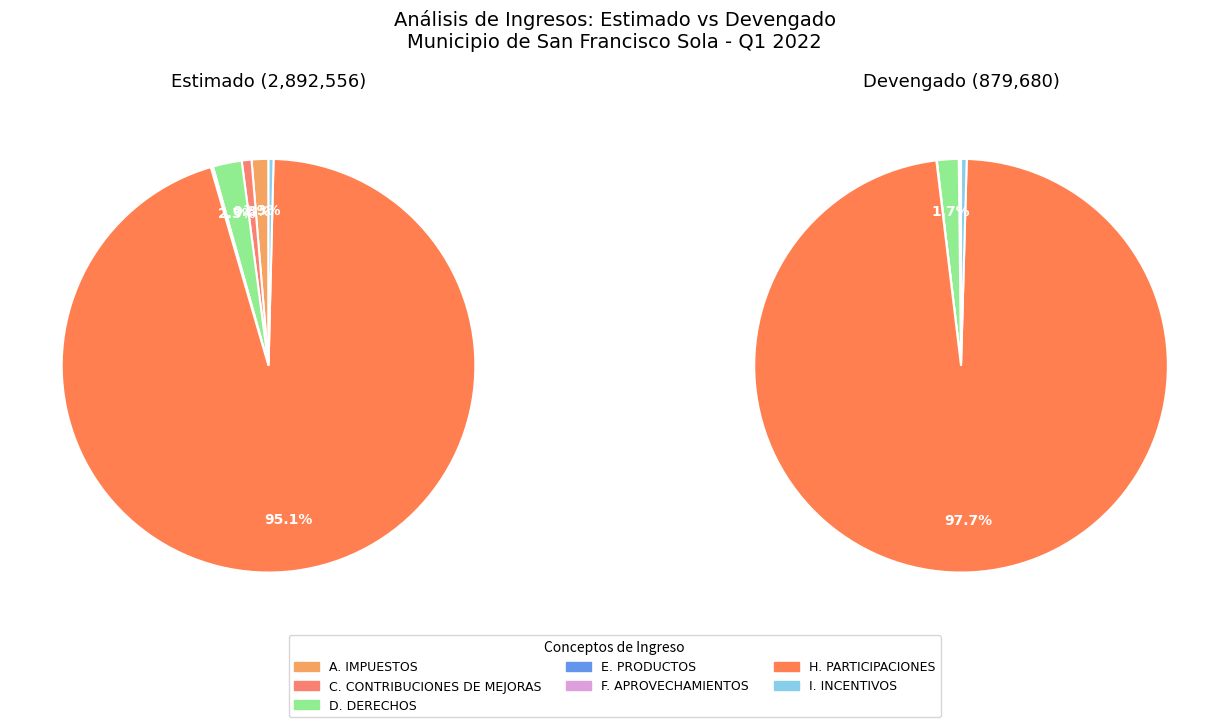

Which category has the biggest portion of the pie?

H. PARTICIPACIONES